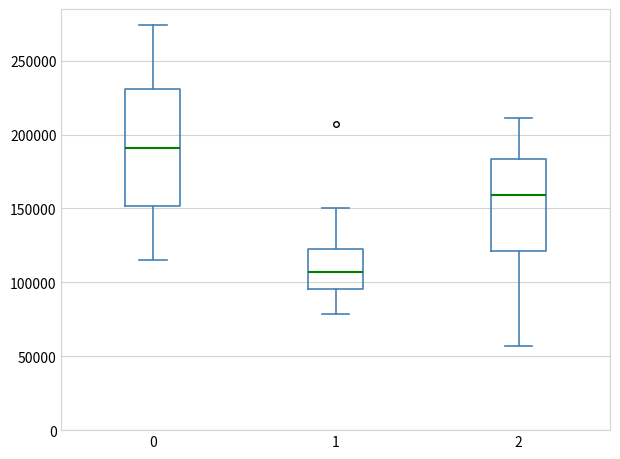

Which box has the lowest median line?

1